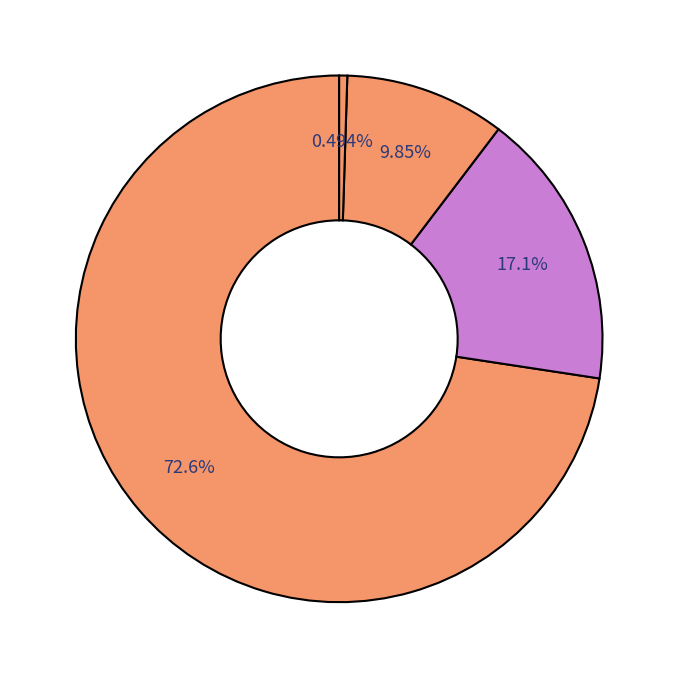

How many slices are in this pie chart?

4